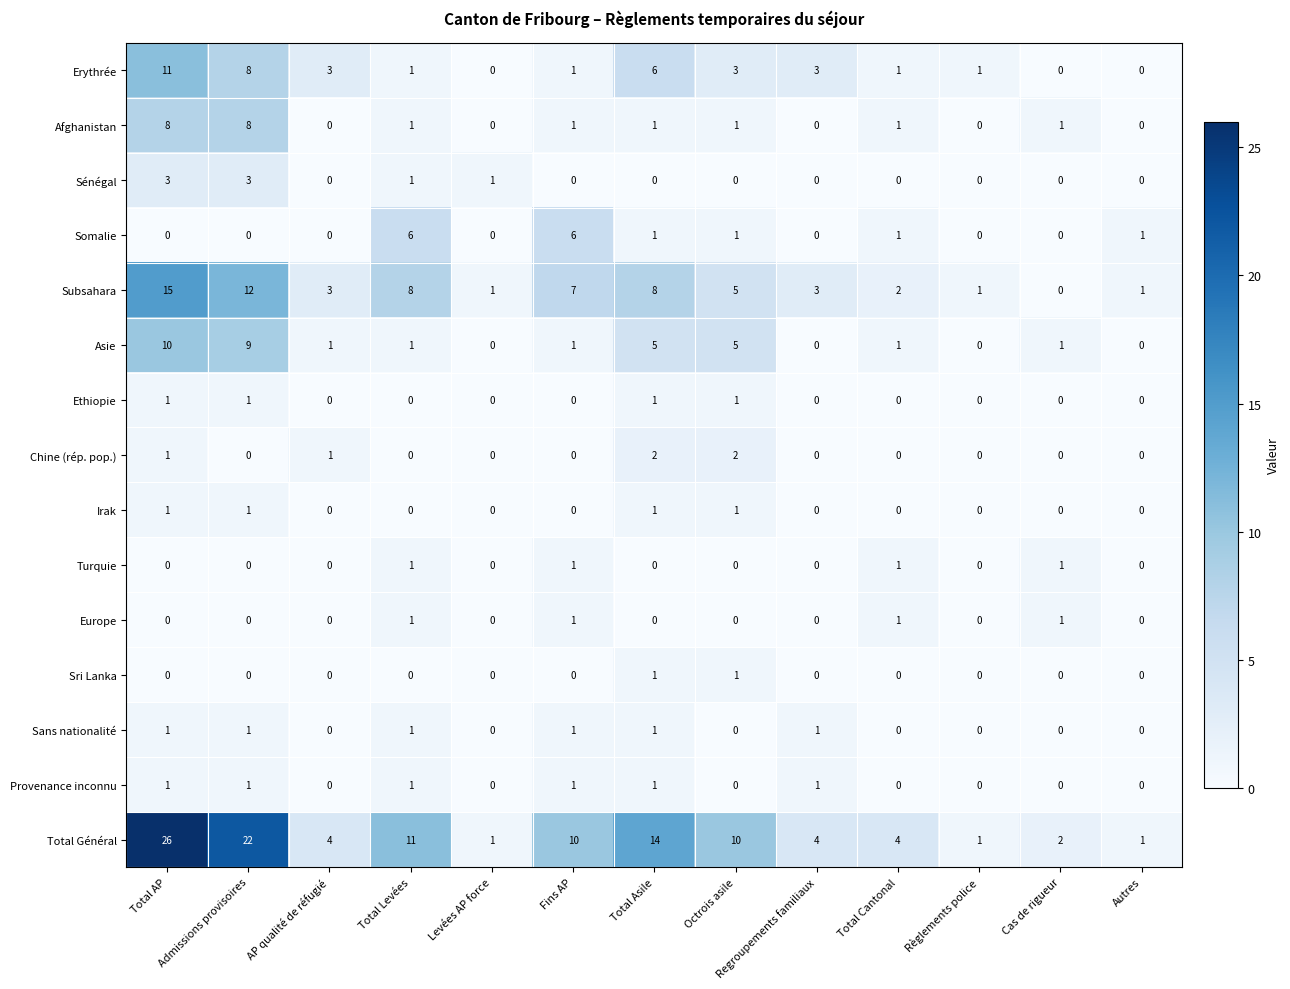

Count the number of categories in the chart.

13